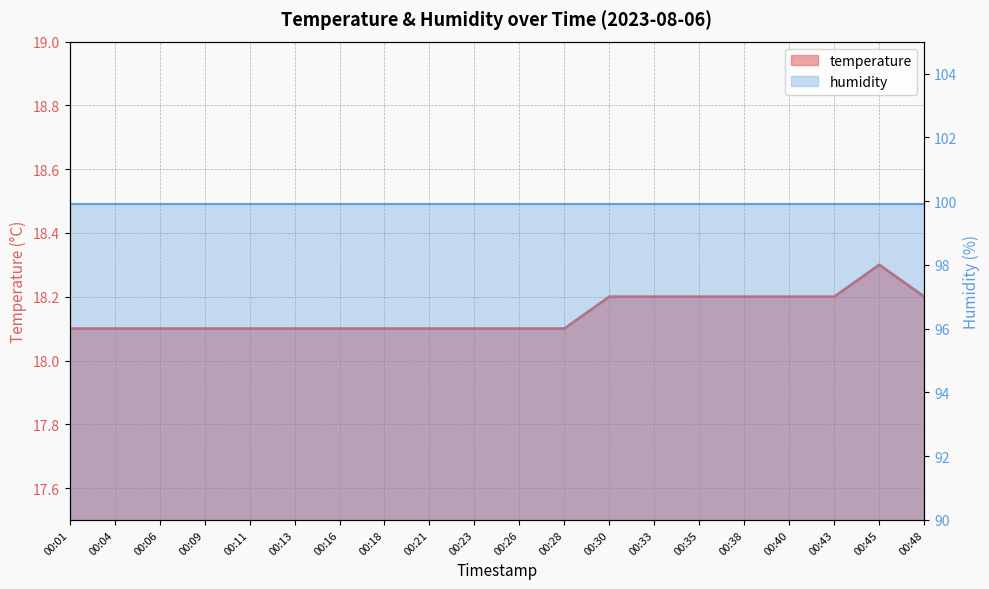

At which category does the chart reach its minimum across all series?

00:01